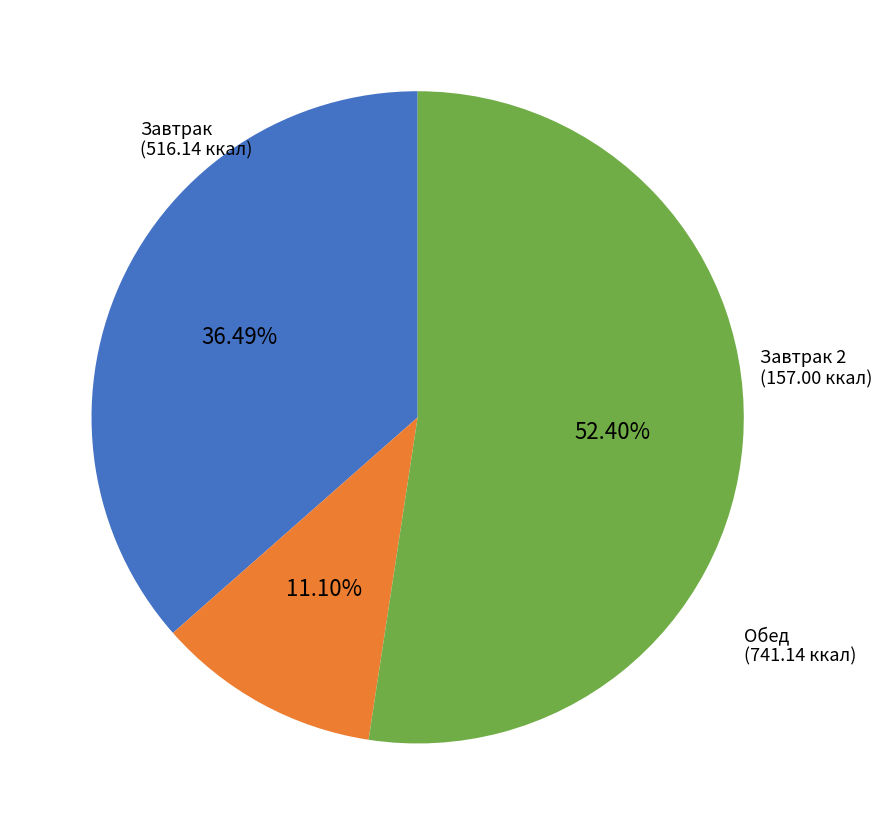

What is the ratio of the value at Завтрак 2 to the value at Завтрак?

0.3